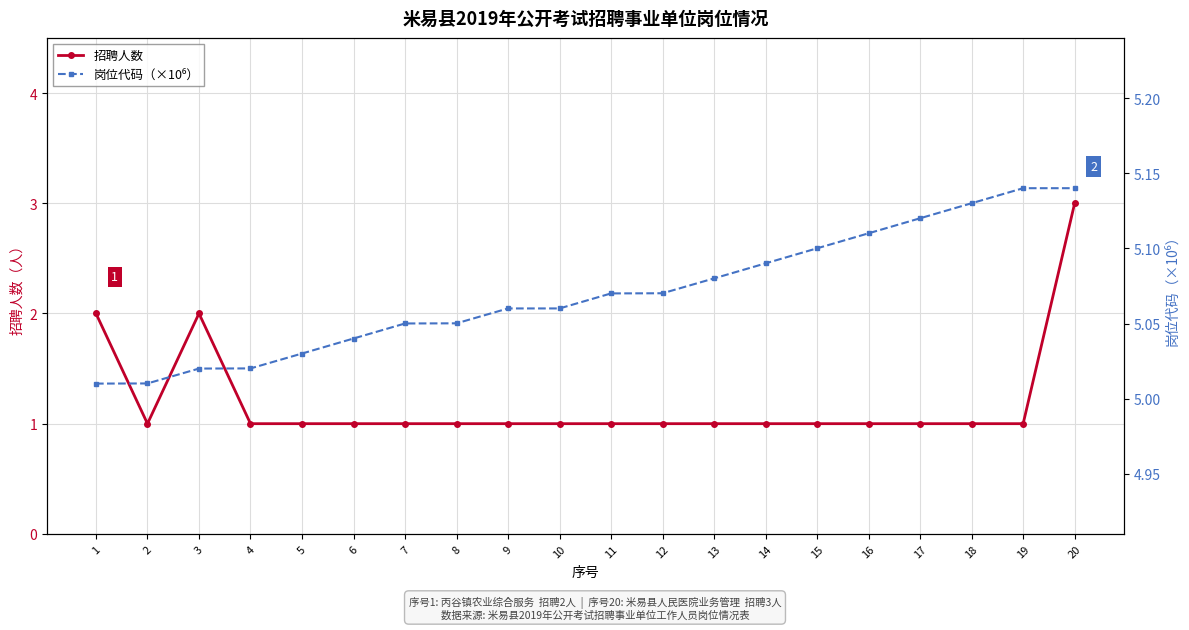

True or false: 招聘人数 and 岗位代码（×10⁶） cross at least once.

False